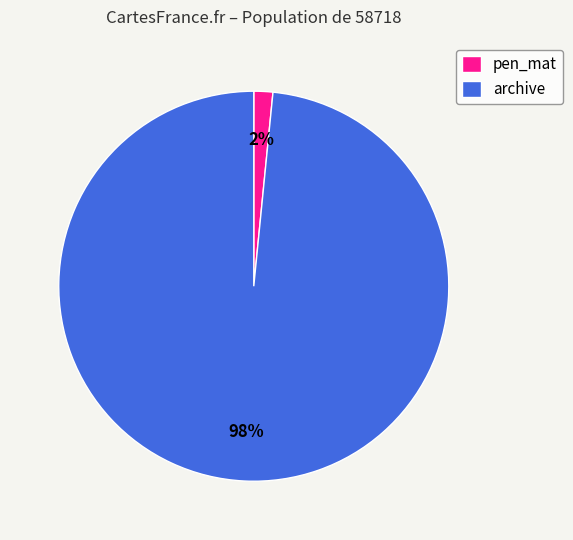

Between archive and pen_mat, which is larger?

archive